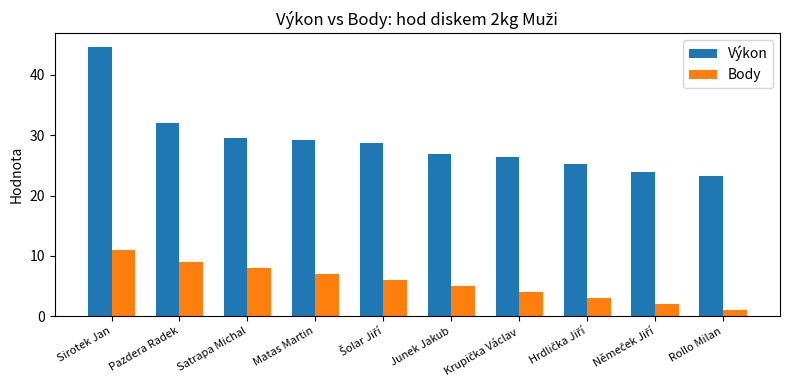

What is the minimum value shown in the chart?

1.0